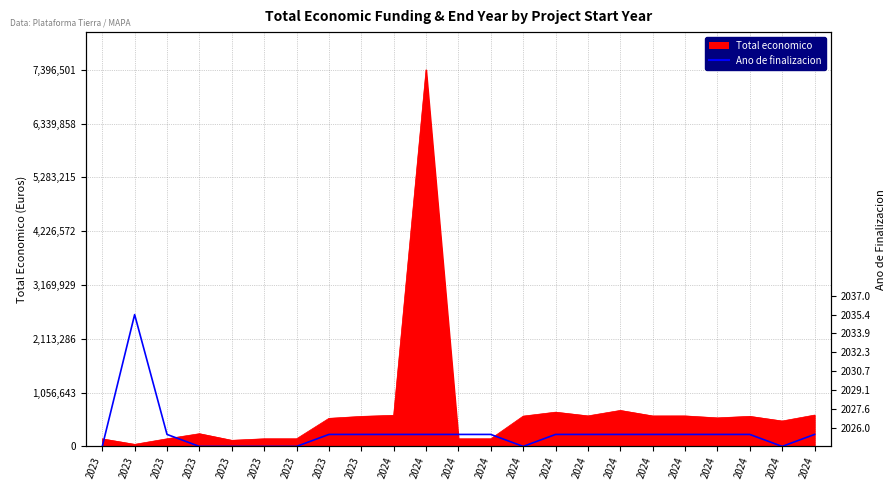

How many values exceed 235343?

16